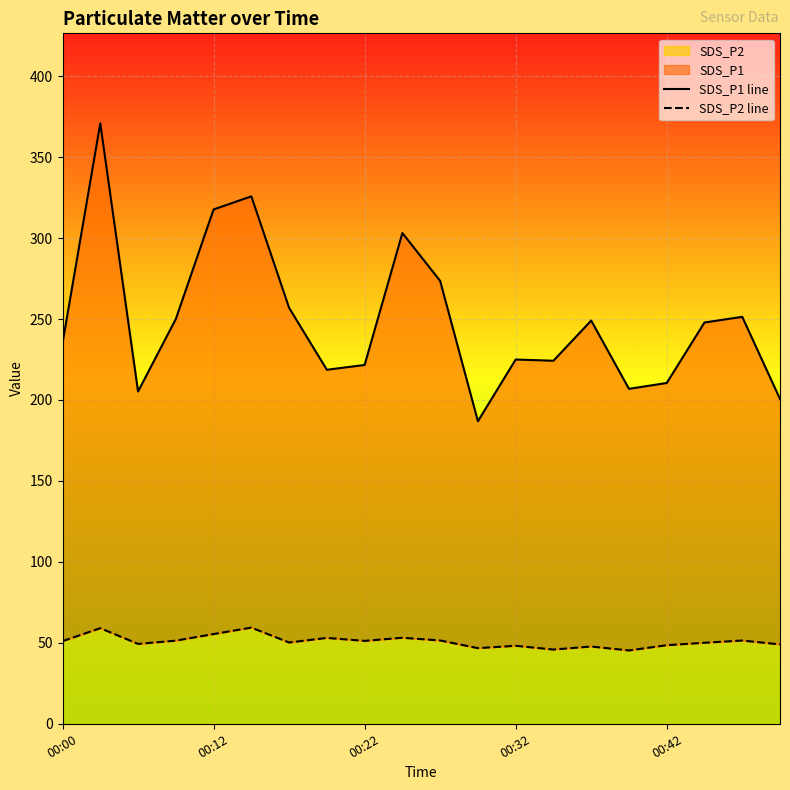

True or false: SDS_P1 line and SDS_P2 line intersect in this chart.

False